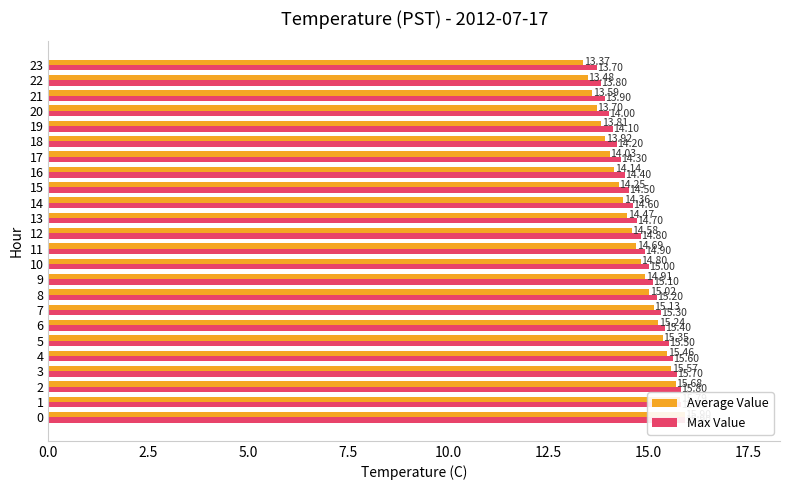

How many bars are there in each group?

2